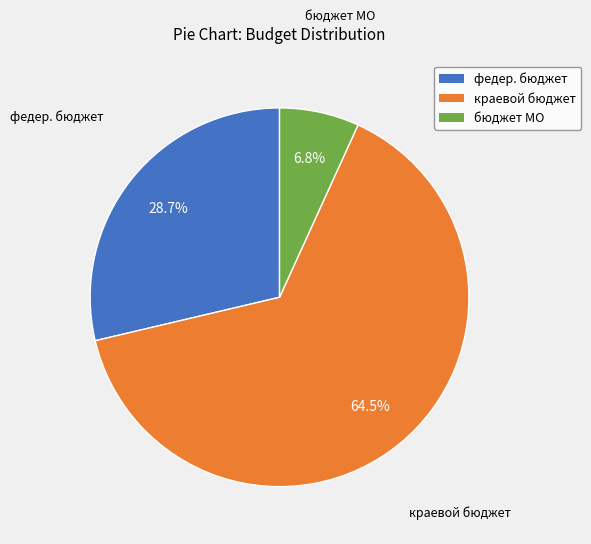

Rank the categories by value from lowest to highest.

бюджет МО, федер. бюджет, краевой бюджет